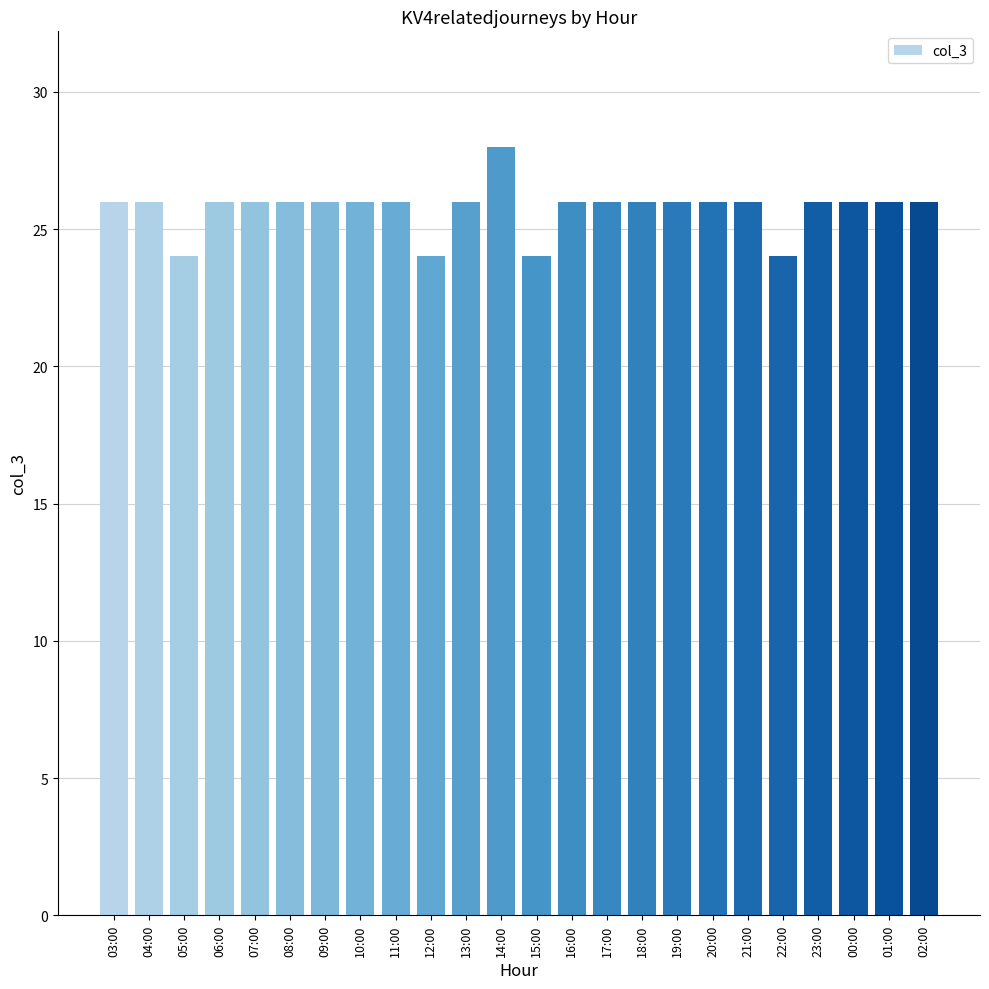

Reading left to right, list all the values displayed in this chart.

03:00=26	04:00=26	05:00=24	06:00=26	07:00=26	08:00=26	09:00=26	10:00=26	11:00=26	12:00=24	13:00=26	14:00=28	15:00=24	16:00=26	17:00=26	18:00=26	19:00=26	20:00=26	21:00=26	22:00=24	23:00=26	00:00=26	01:00=26	02:00=26